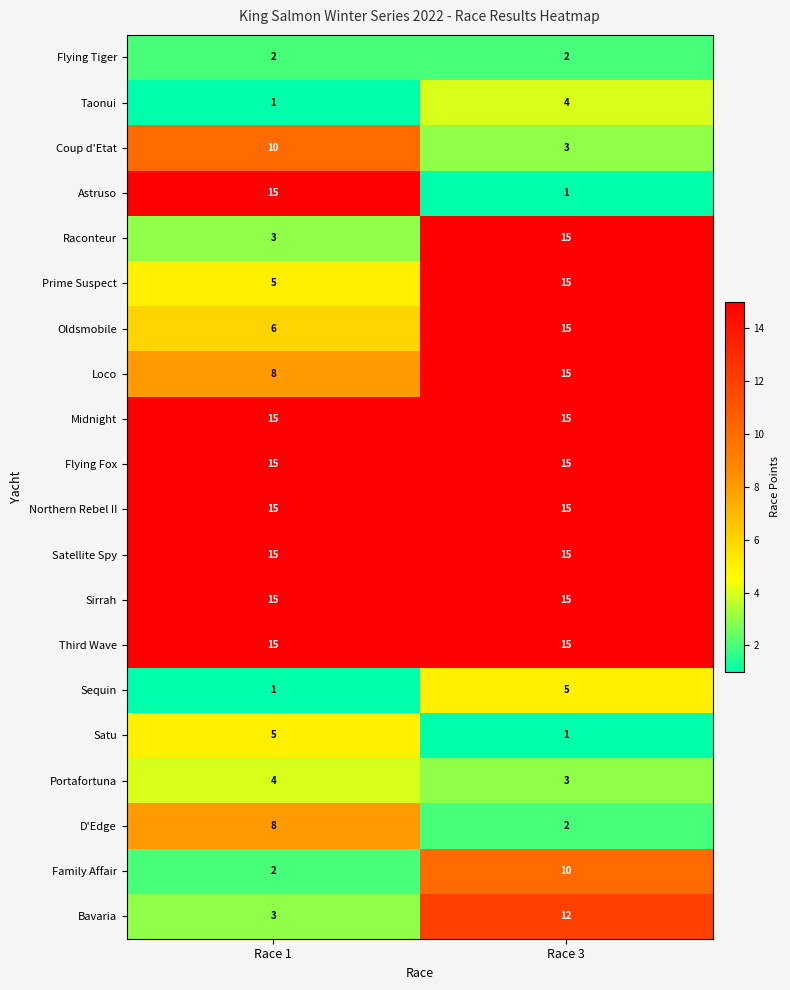

What is the total value across all series at Race 1?

163